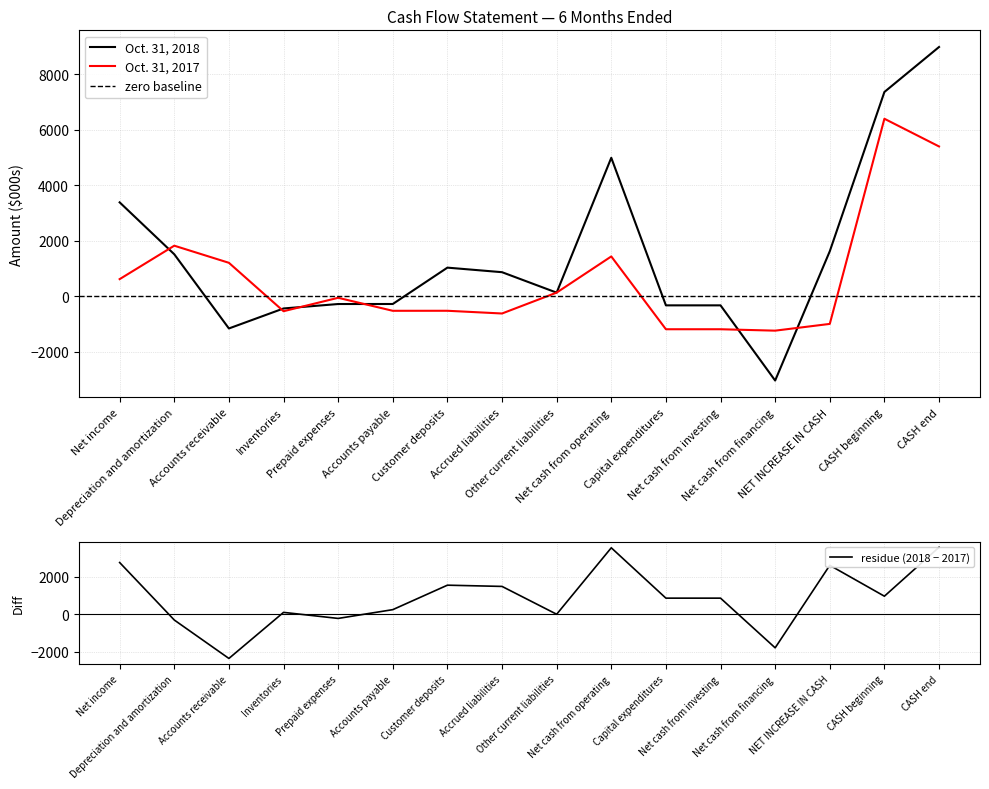

After their last crossing, which series has the higher values: Oct. 31, 2018 or Oct. 31, 2017?

Oct. 31, 2018